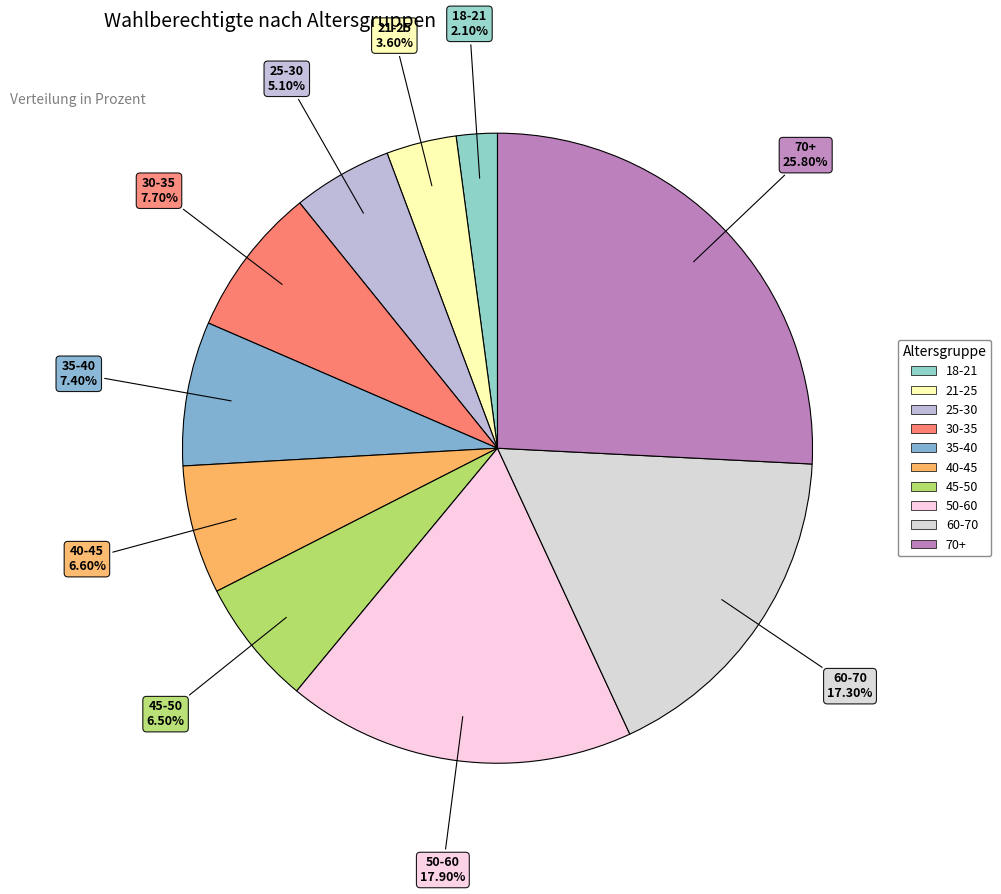

How much of the chart is everything except 60-70?

82.7%